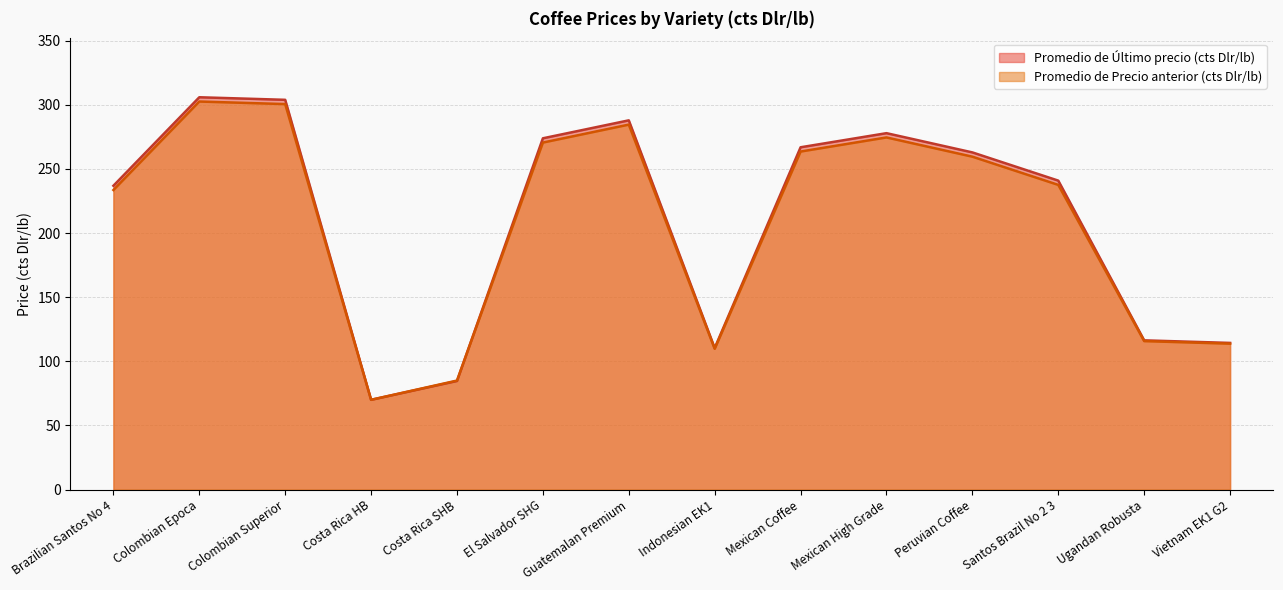

Is it true that Promedio de Precio anterior (cts Dlr/lb) equals 184.6 at Mexican High Grade?

False